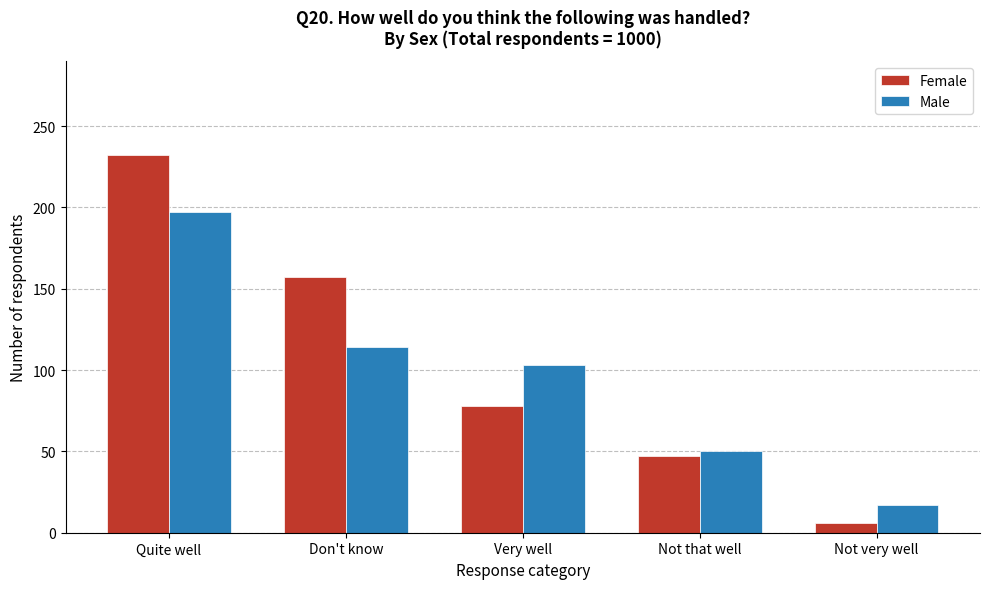

Reading right to left, list all the values displayed in this chart.

Female: 6	47	78	157	232
Male: 17	50	103	114	197